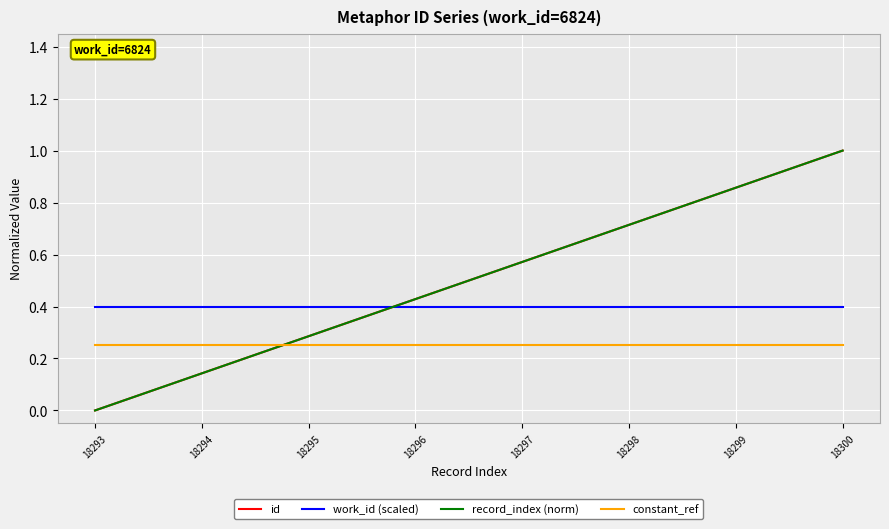

How many intersections are there between record_index (norm) and constant_ref?

1